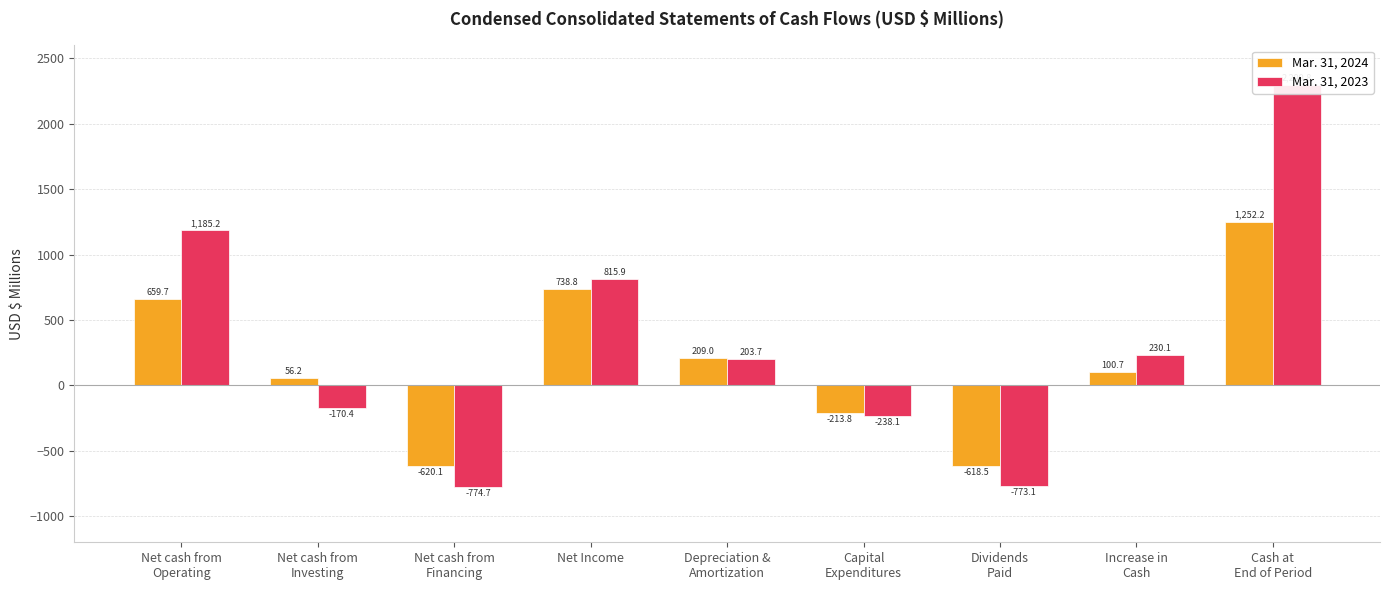

At how many categories does at least one series exceed -755?

9